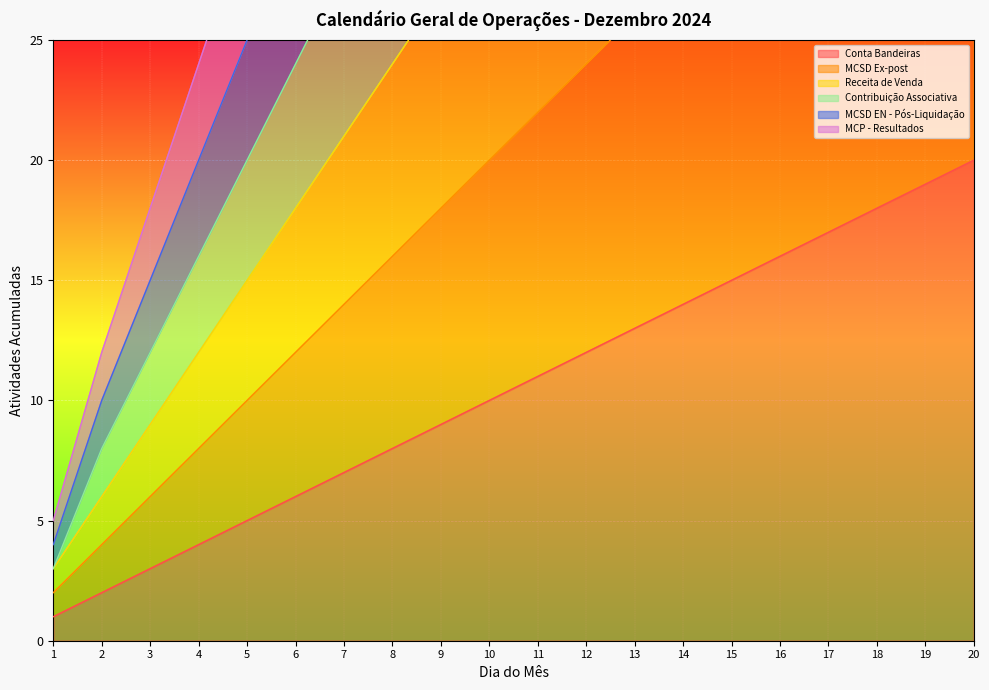

What is the difference between the maximum and minimum values in the MCSD Ex-post series?

38